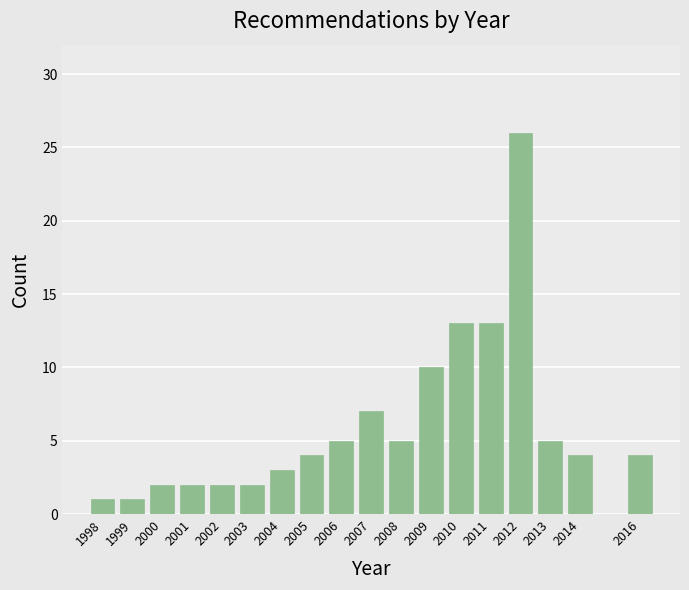

Reading right to left, transcribe all the data shown in this chart.

2016=4	2014=4	2013=5	2012=26	2011=13	2010=13	2009=10	2008=5	2007=7	2006=5	2005=4	2004=3	2003=2	2002=2	2001=2	2000=2	1999=1	1998=1